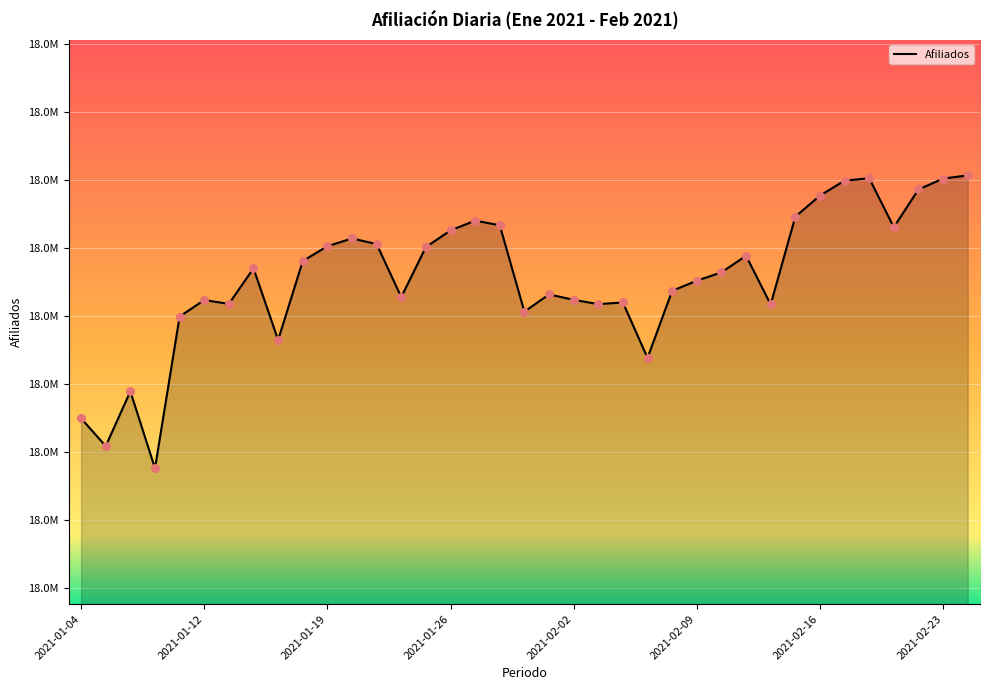

Which has a higher value, 2021-01-20 or 2021-02-03?

2021-01-20